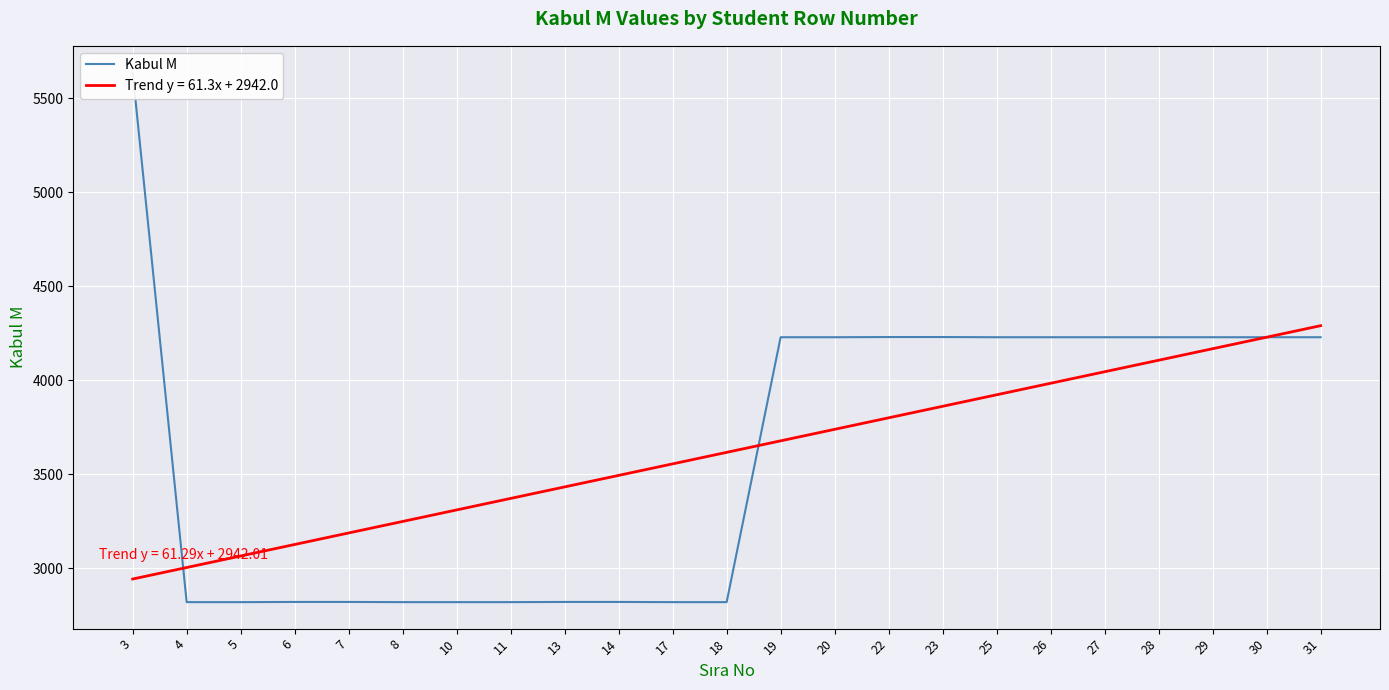

Reading left to right, list all the values displayed in this chart.

5639	2819	2819	2820	2820	2819	2819	2819	2820	2820	2819	2819	4229	4229	4230	4230	4229	4229	4229	4229	4229	4229	4229